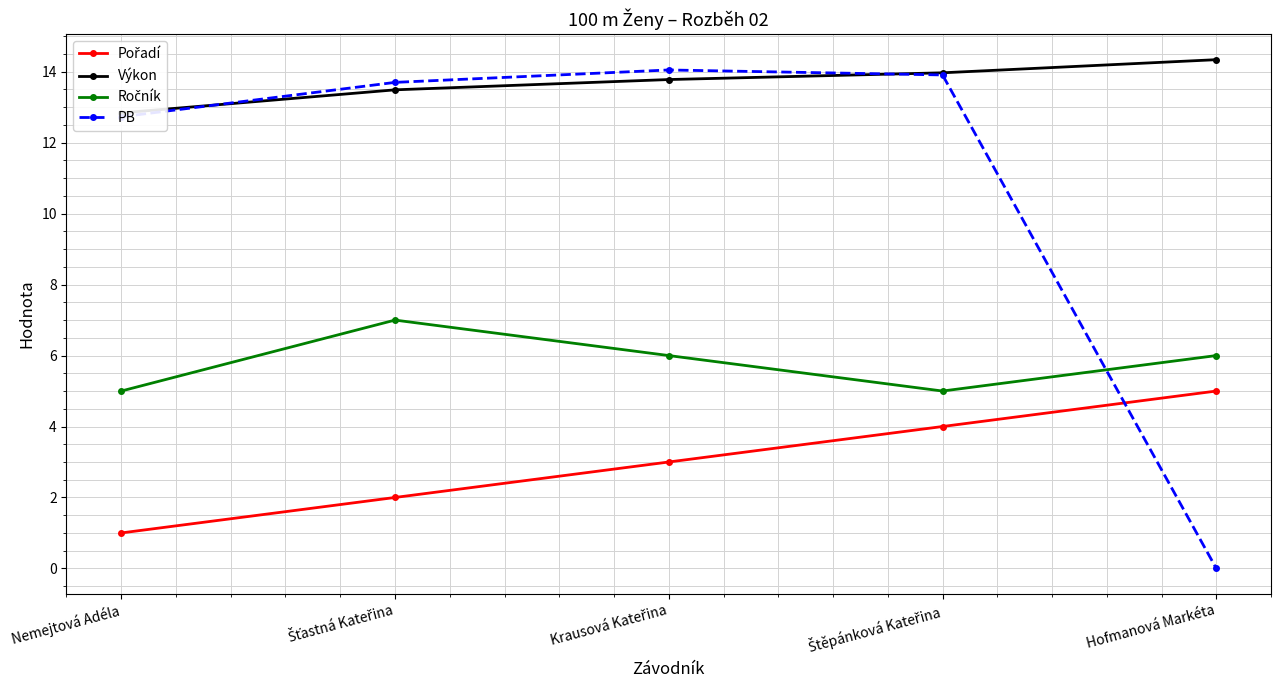

Reading right to left, transcribe all the data shown in this chart.

Pořadí: Hofmanová Markéta=5.0	Štěpánková Kateřina=4.0	Krausová Kateřina=3.0	Šťastná Kateřina=2.0	Nemejtová Adéla=1.0
Výkon: Hofmanová Markéta=14.3	Štěpánková Kateřina=14.0	Krausová Kateřina=13.8	Šťastná Kateřina=13.5	Nemejtová Adéla=12.8
Ročník: Hofmanová Markéta=6.0	Štěpánková Kateřina=5.0	Krausová Kateřina=6.0	Šťastná Kateřina=7.0	Nemejtová Adéla=5.0
PB: Hofmanová Markéta=0.0	Štěpánková Kateřina=13.9	Krausová Kateřina=14.1	Šťastná Kateřina=13.7	Nemejtová Adéla=12.7